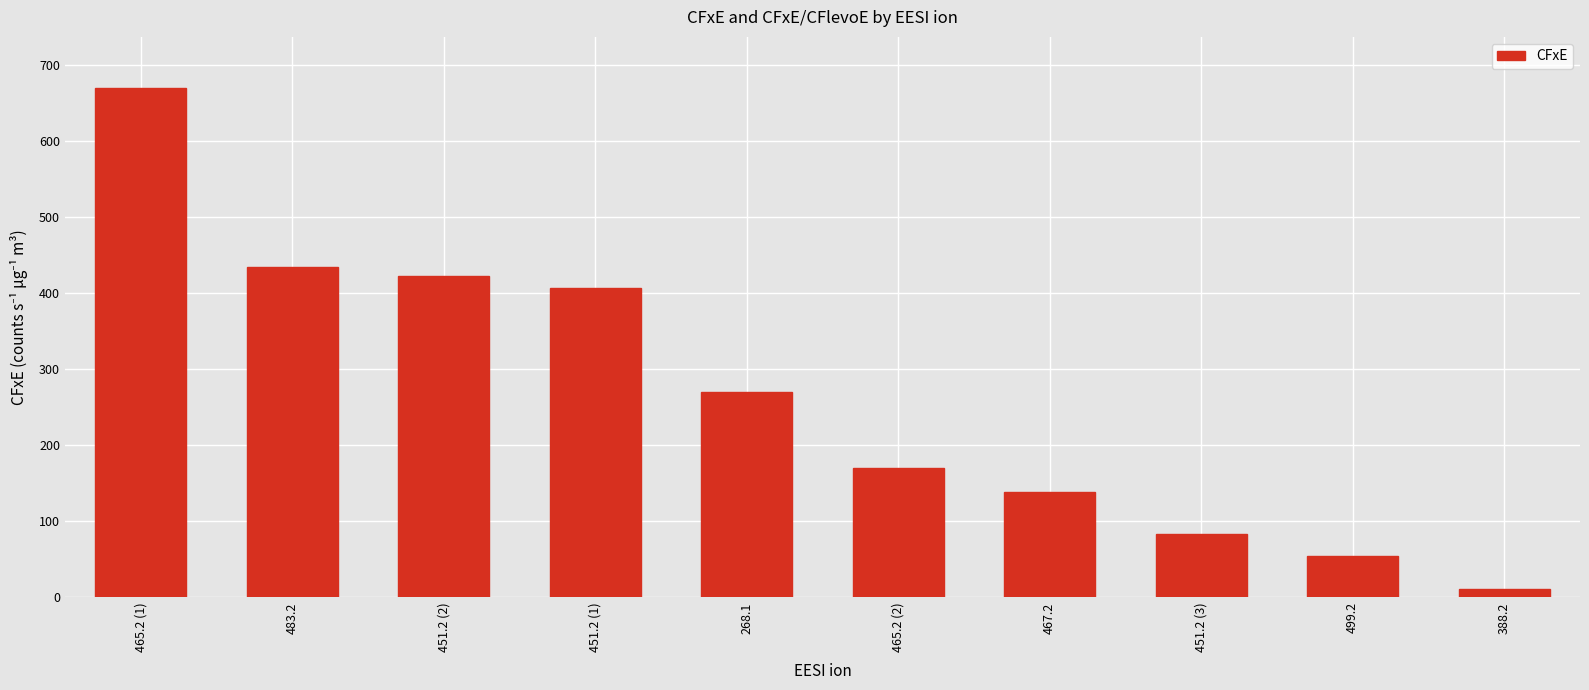

At which category does the chart reach its peak across all series?

465.2 (1)